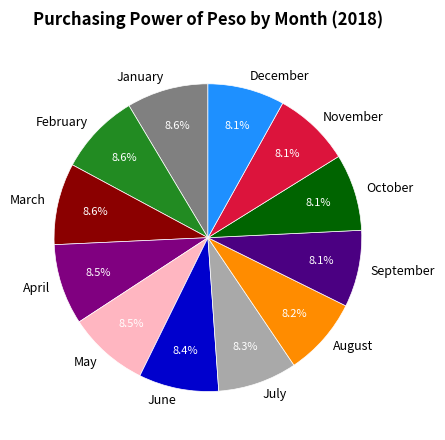

Approximately how many times larger is the value at August compared to February?

1.0